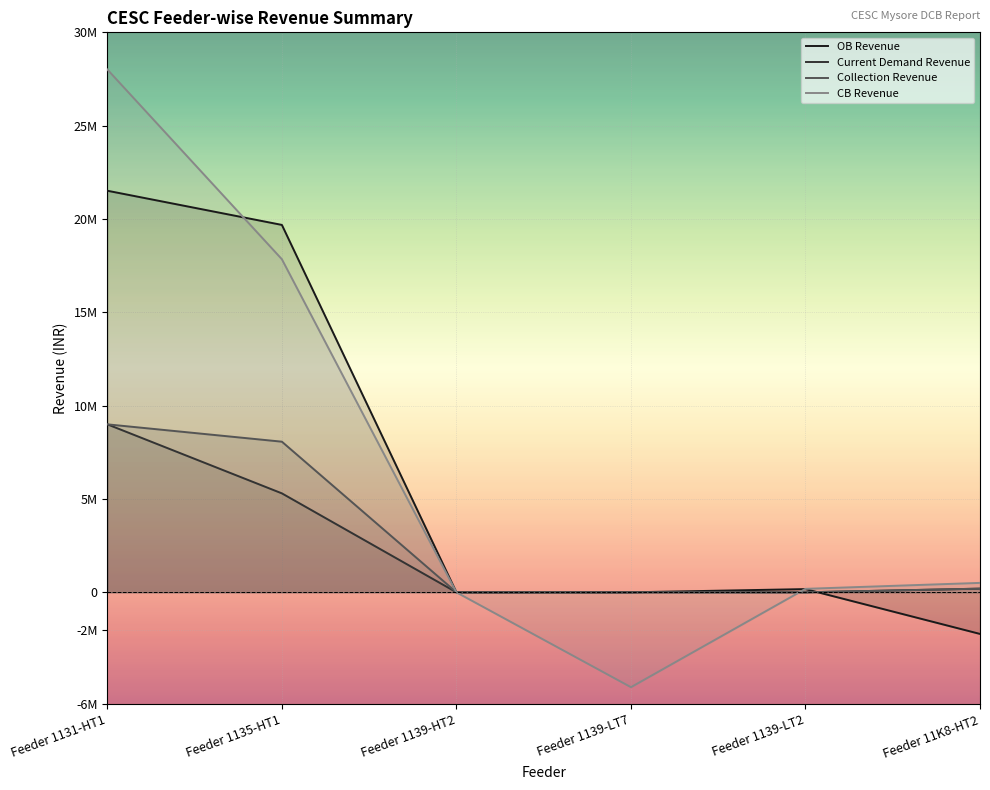

Rank the series by their maximum value, from highest to lowest.

CB Revenue, OB Revenue, Current Demand Revenue, Collection Revenue